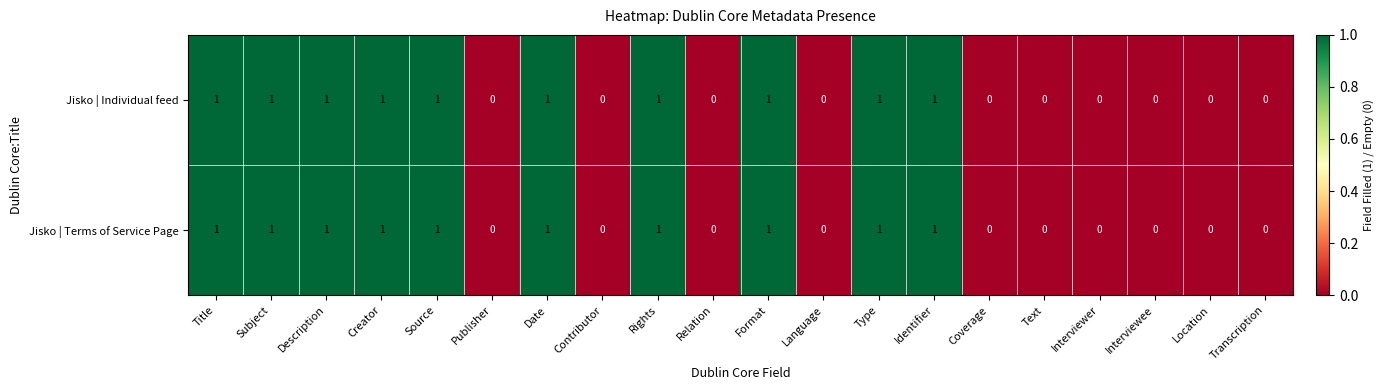

How many Jisko | Terms of Service Page values are between 0 and 1?

20